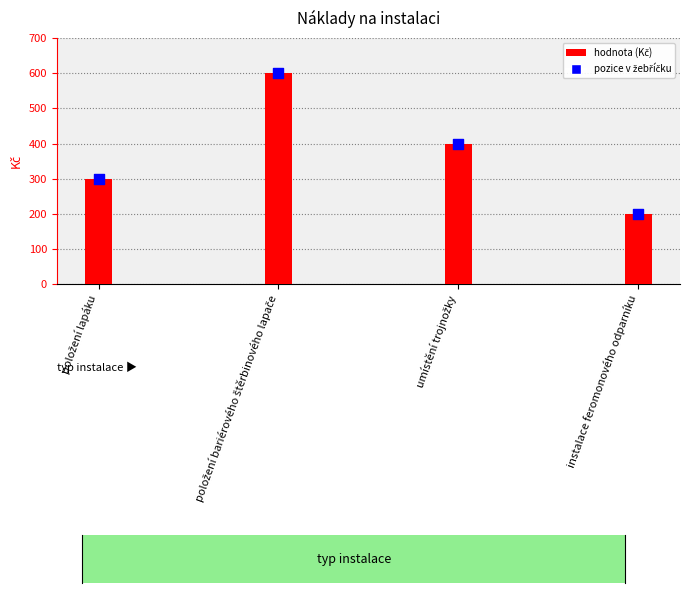

Which series contains the lowest Y value?

hodnota (Kč)